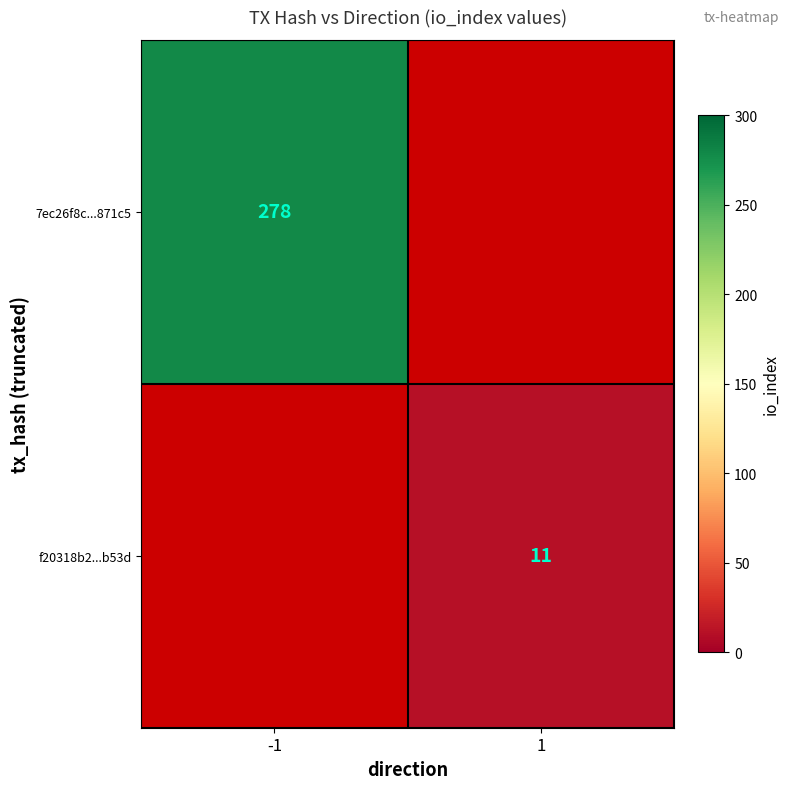

The value of f20318b2...b53d at 1 is 15. True or false?

False